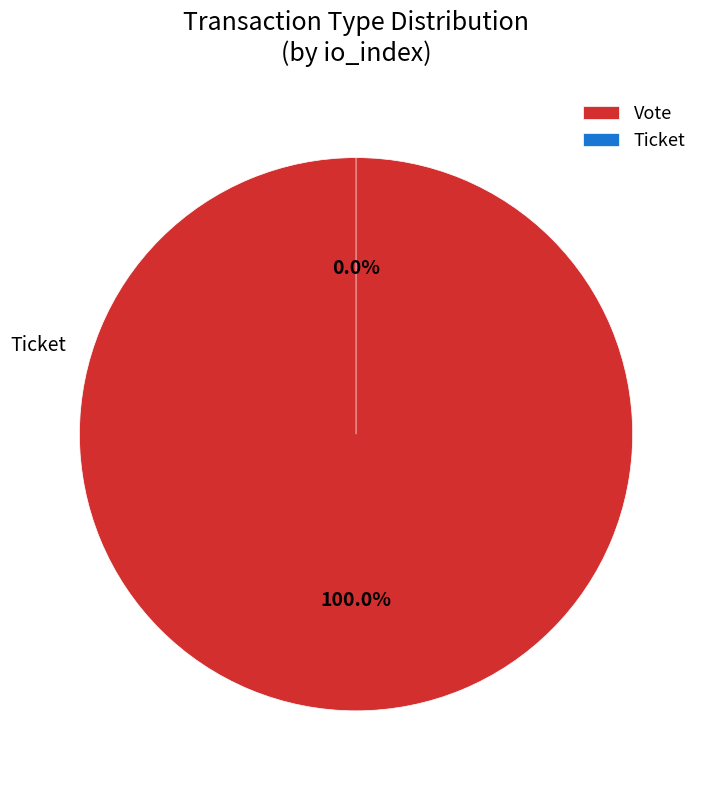

Which category has the biggest portion of the pie?

Vote (io_index=1)